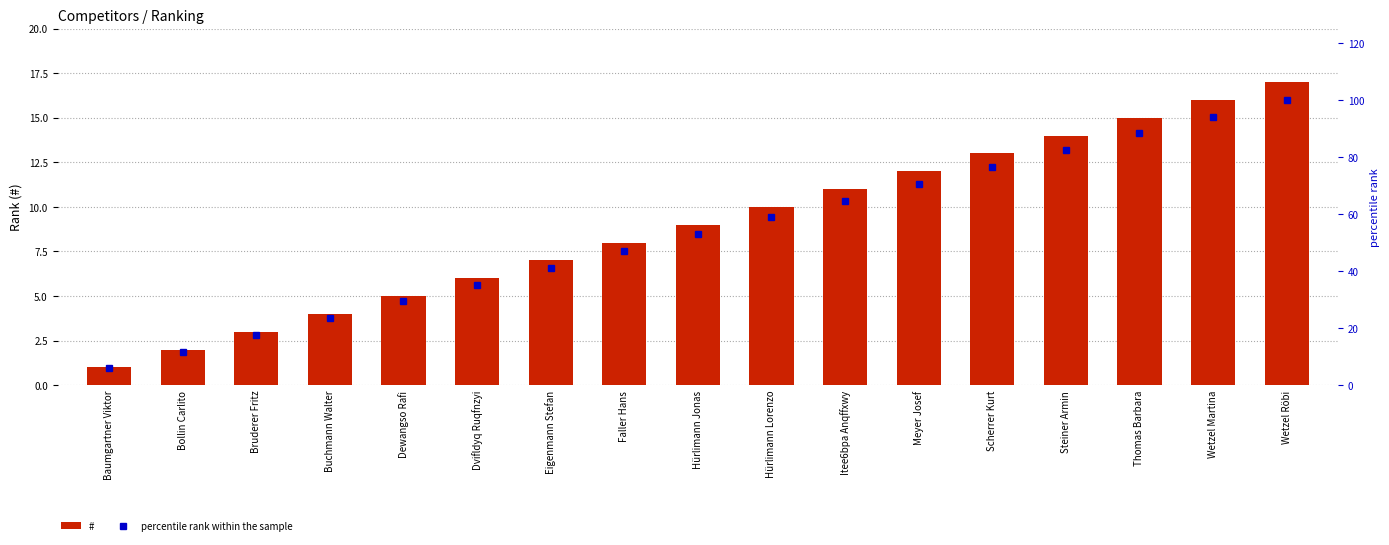

What are all the series names shown in the legend?

#, percentile rank within the sample